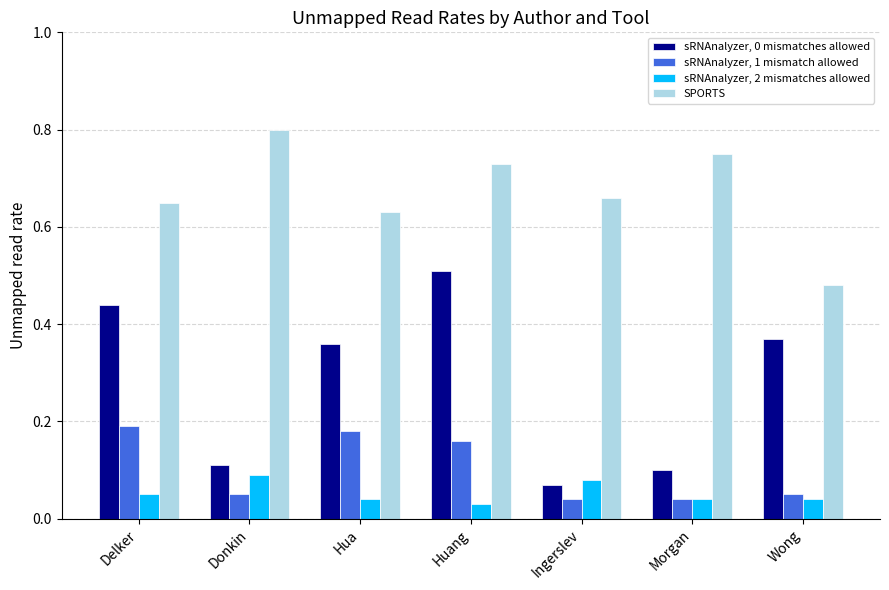

At which label does SPORTS reach its minimum?

Wong